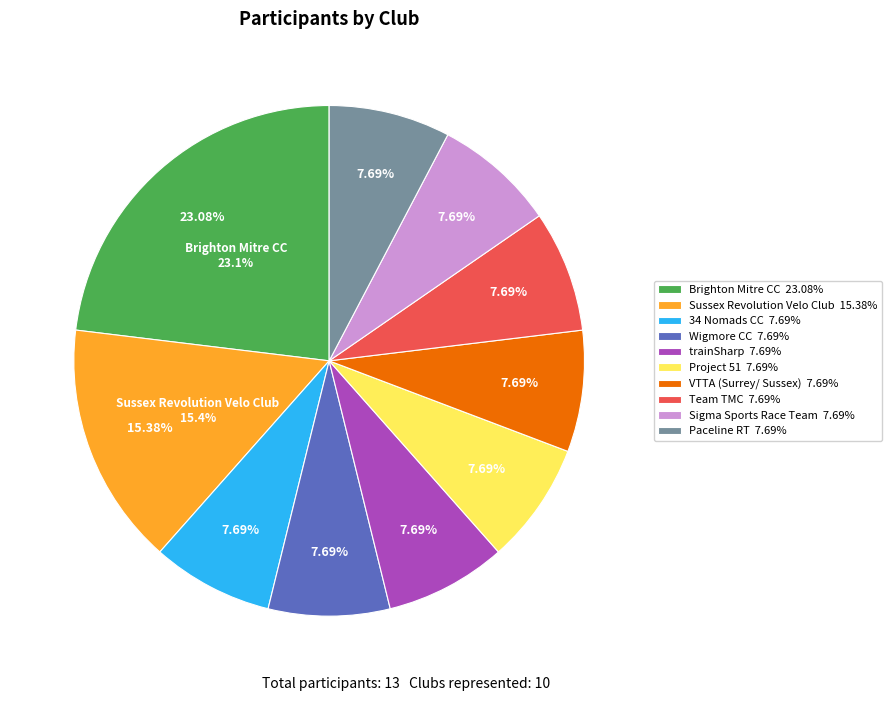

Is the sum of VTTA (Surrey/ Sussex) and 34 Nomads CC greater than half?

No